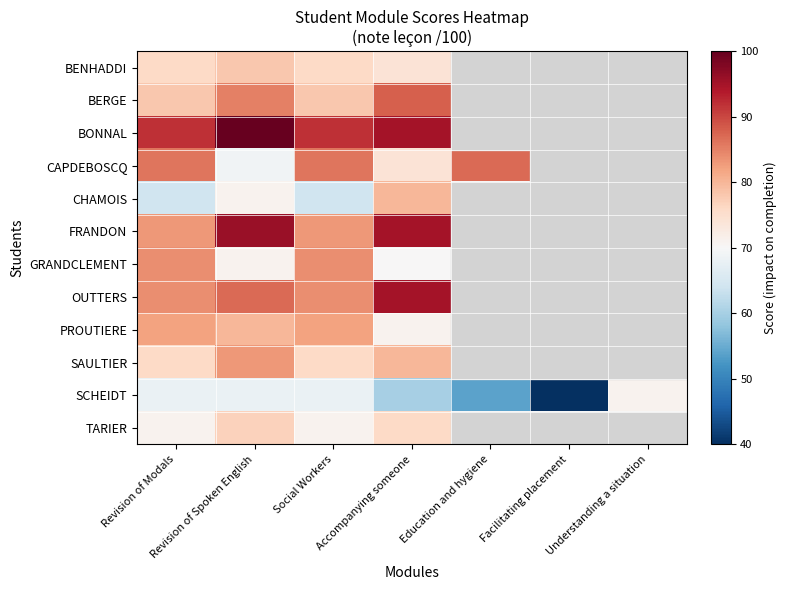

Is the value of SAULTIER at Social Workers greater than the value of BENHADDI at Education and hygiene?

No